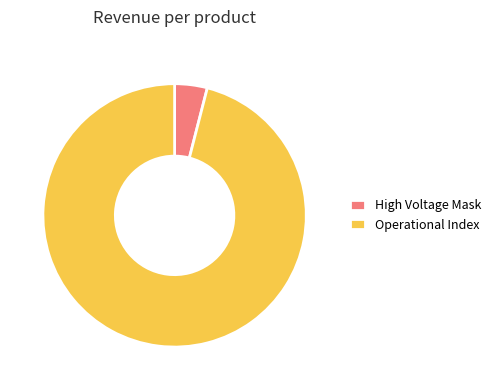

Count the number of slices in the pie.

2